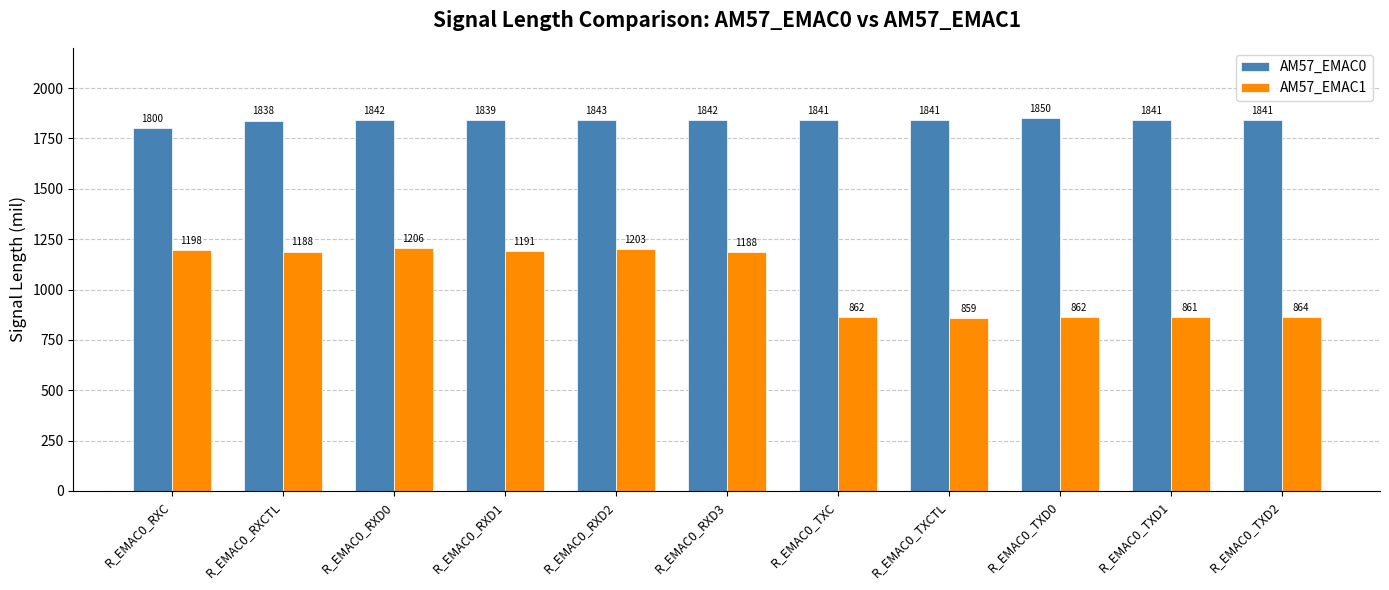

What is the lowest value of the AM57_EMAC0 series?

1800.3